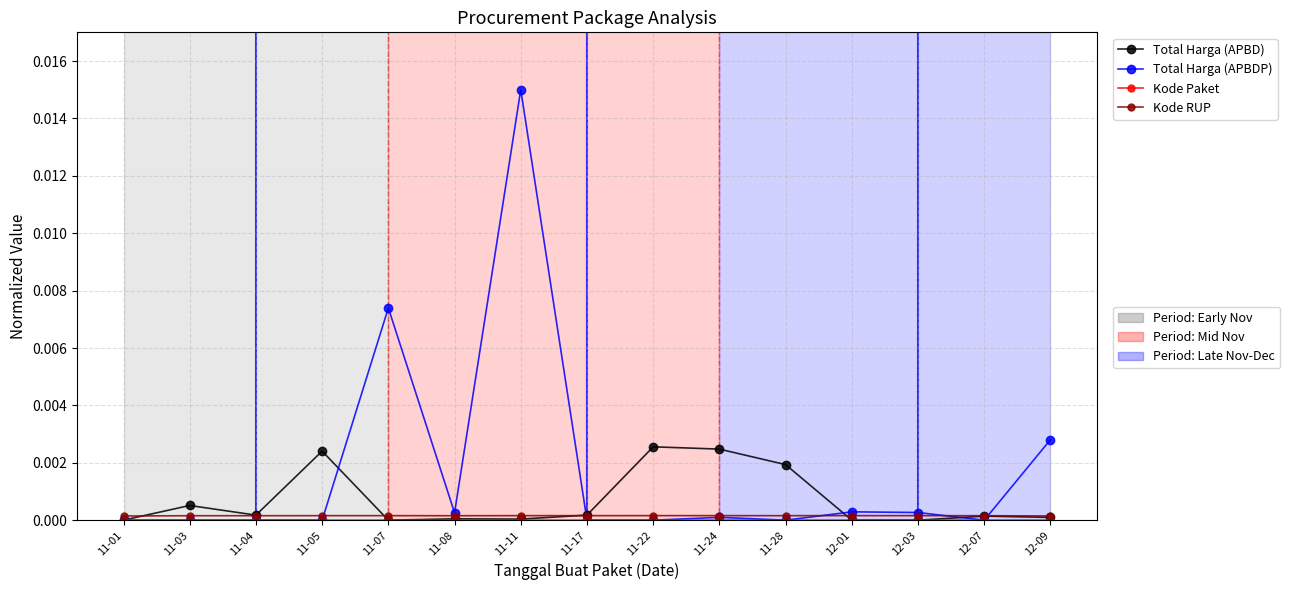

At which category does the chart reach its peak across all series?

11-11